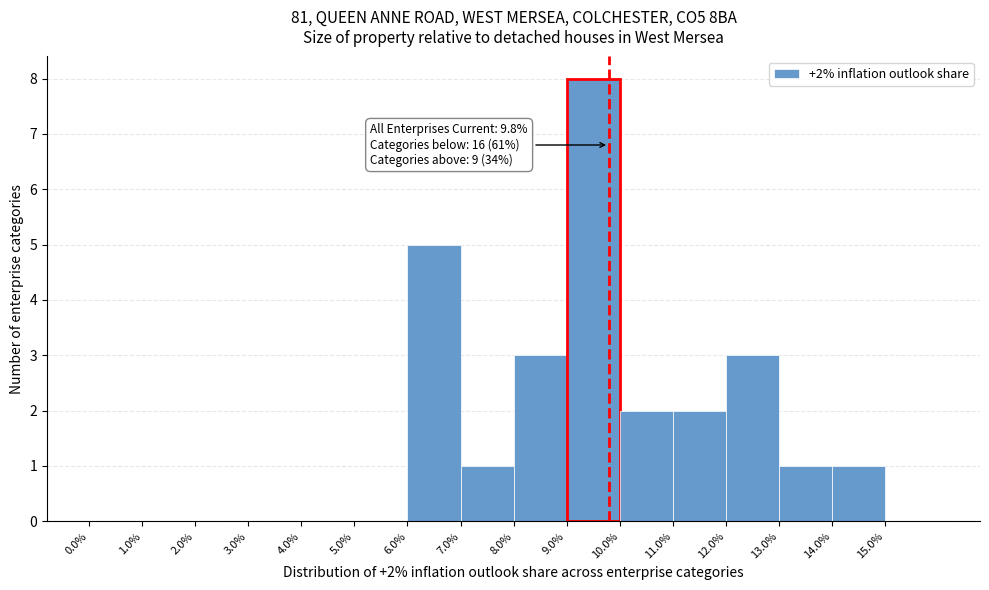

Over which range of the x-axis is the bar tallest?

9 to 10